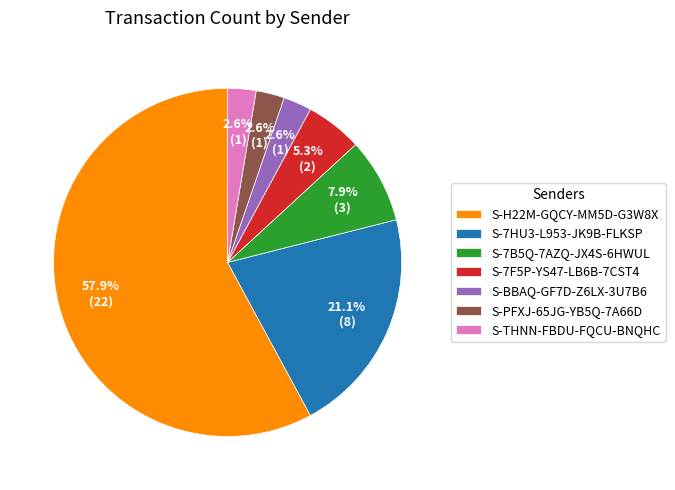

What portion of the pie excludes S-7HU3-L953-JK9B-FLKSP?

78.9%